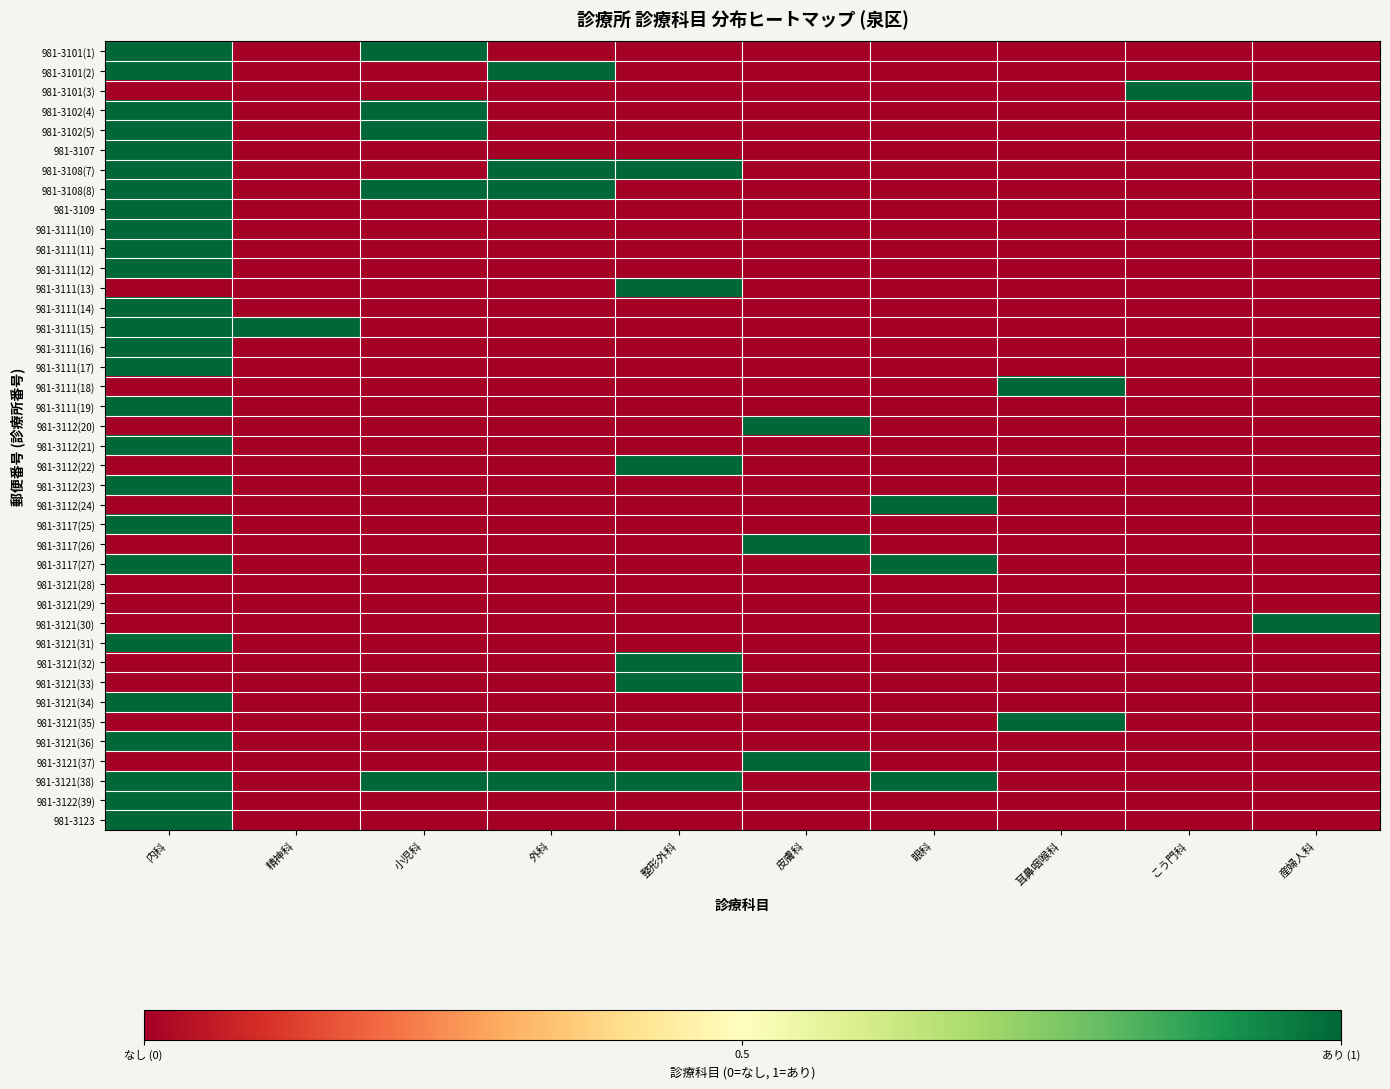

Count the number of data series in this chart.

40